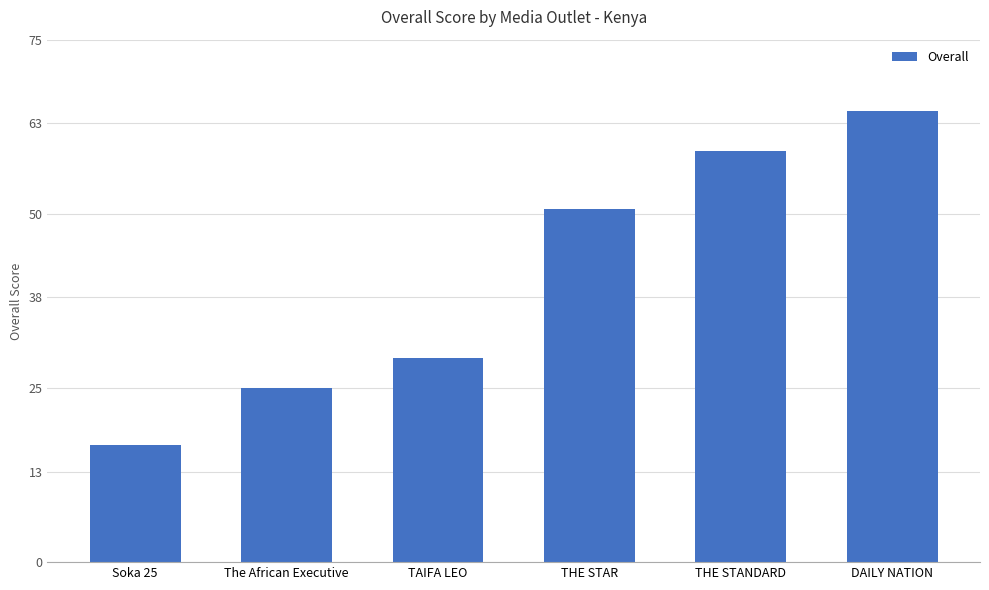

Rank the categories by value from lowest to highest.

Soka 25, The African Executive, TAIFA LEO, THE STAR, THE STANDARD, DAILY NATION